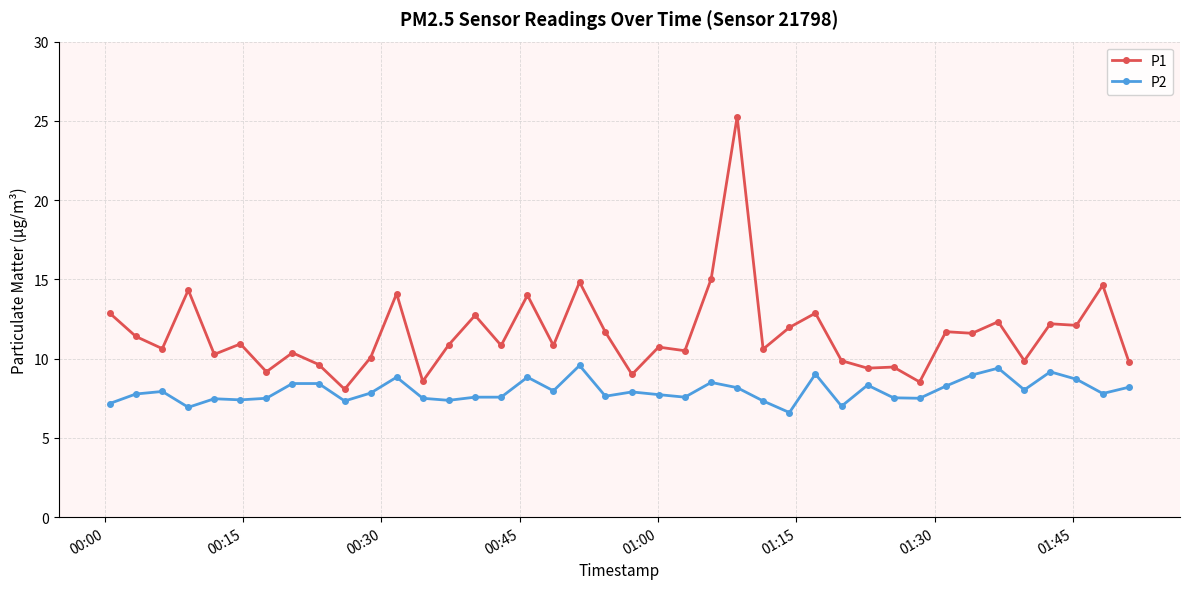

Does the chart display data point markers on the line(s)?

Yes